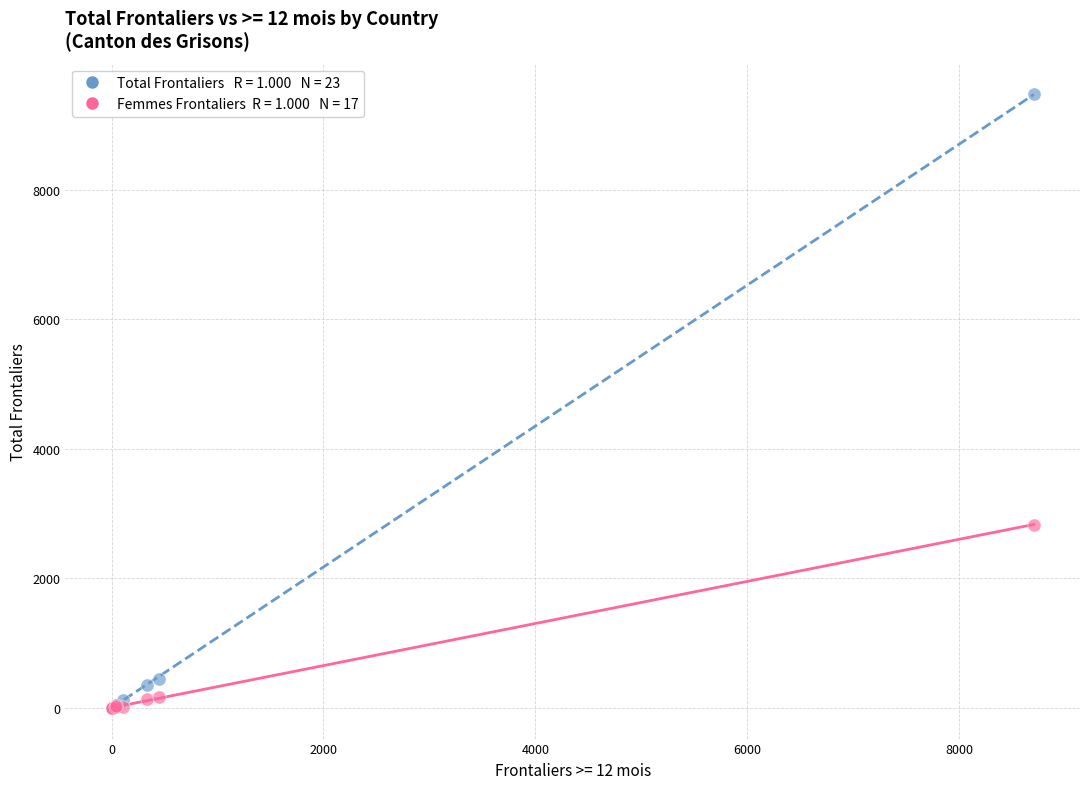

Across all series, what Y value is closest to 4738?

2831